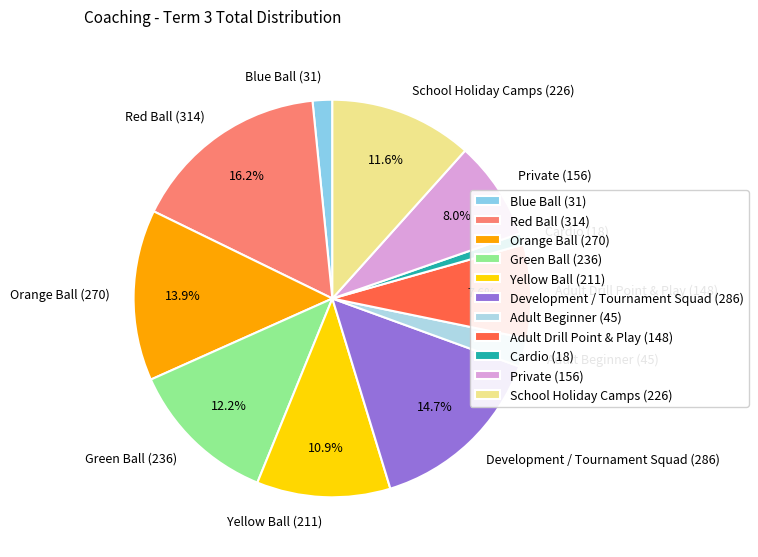

How many segments does this pie chart have?

11